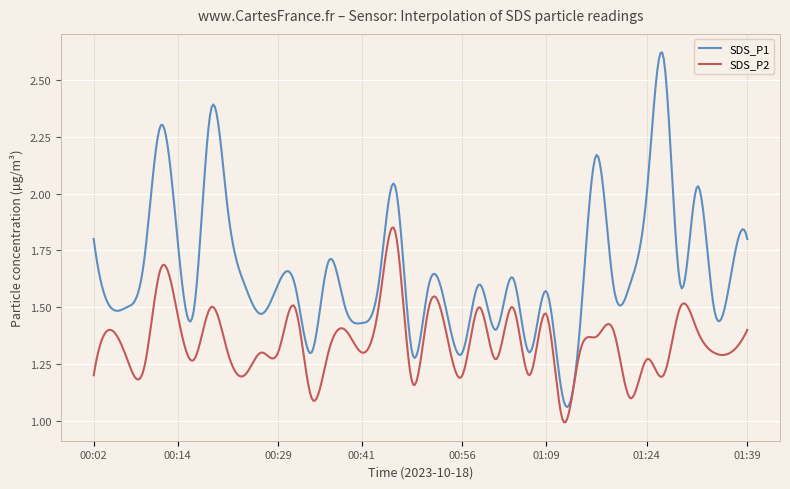

Rank the series by their average value, from highest to lowest.

SDS_P1, SDS_P2